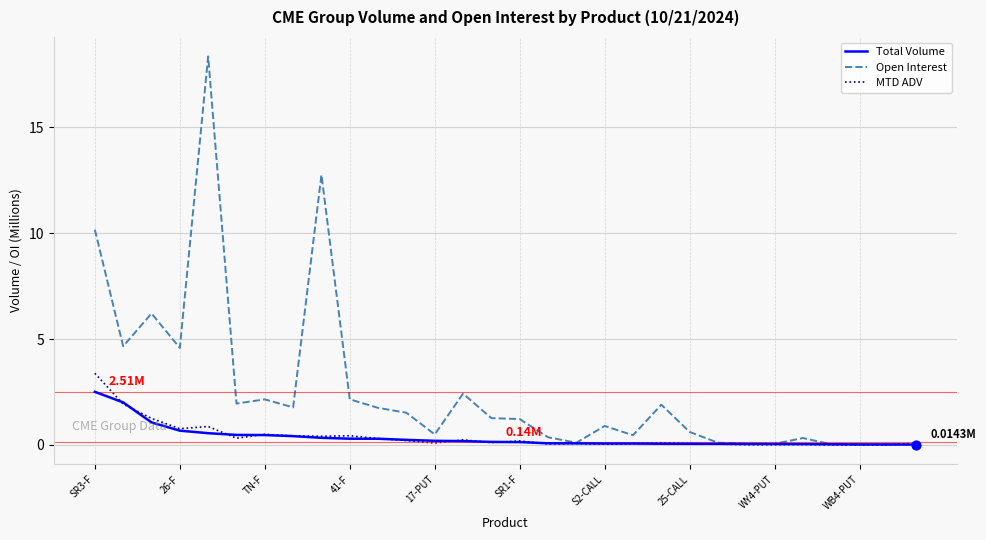

Which series has the largest total across all categories?

Open Interest